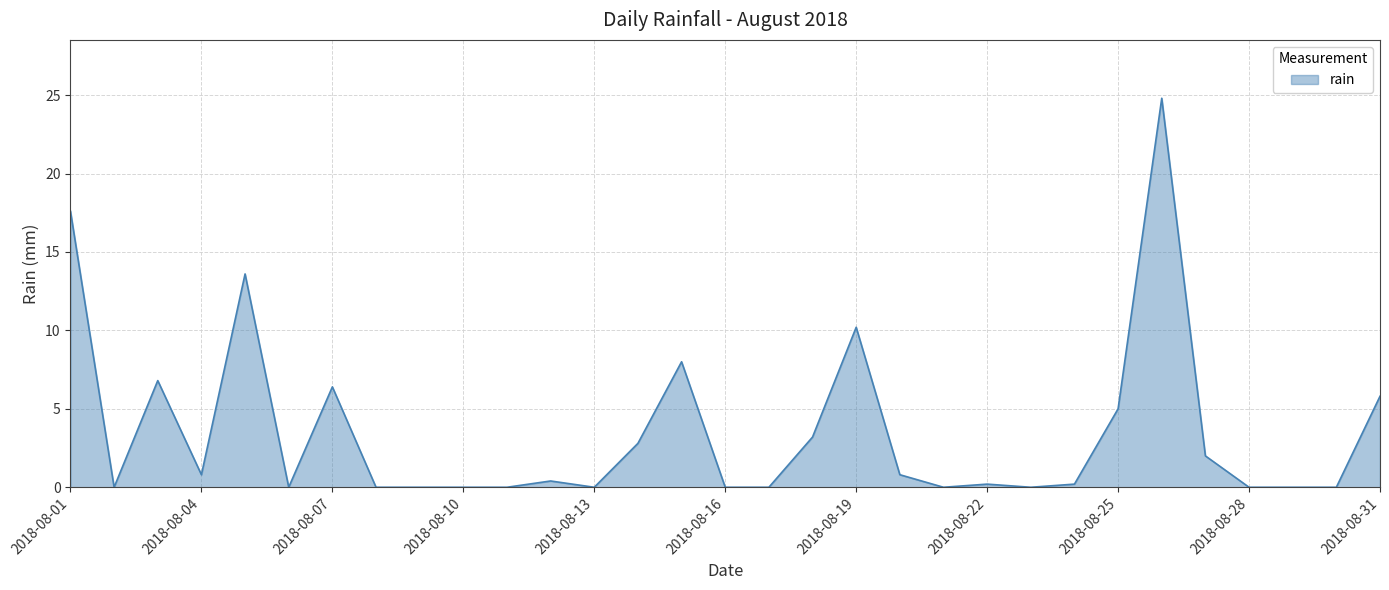

What is the sum of all values?

108.6